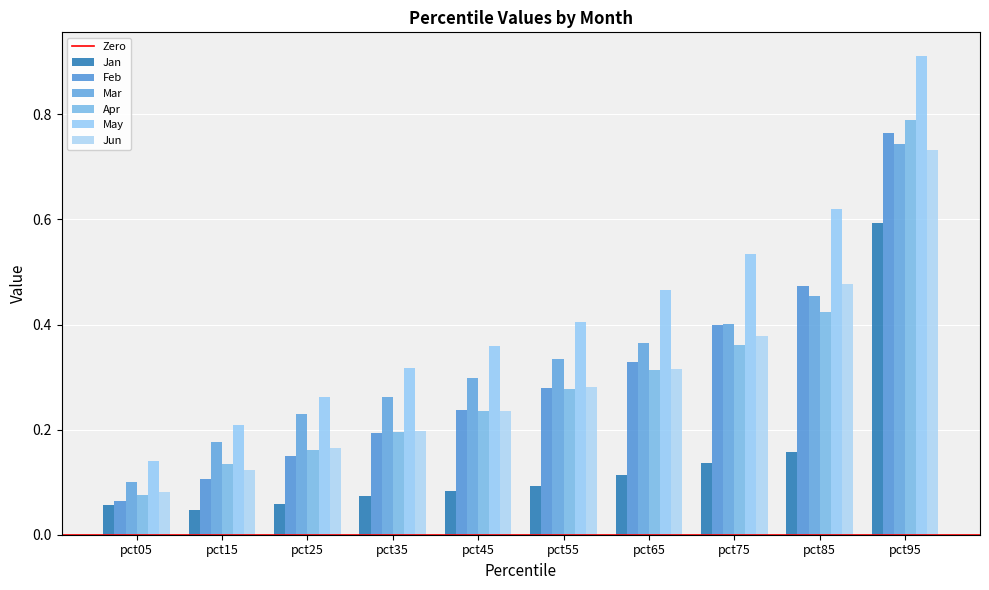

Are the bars horizontal?

No